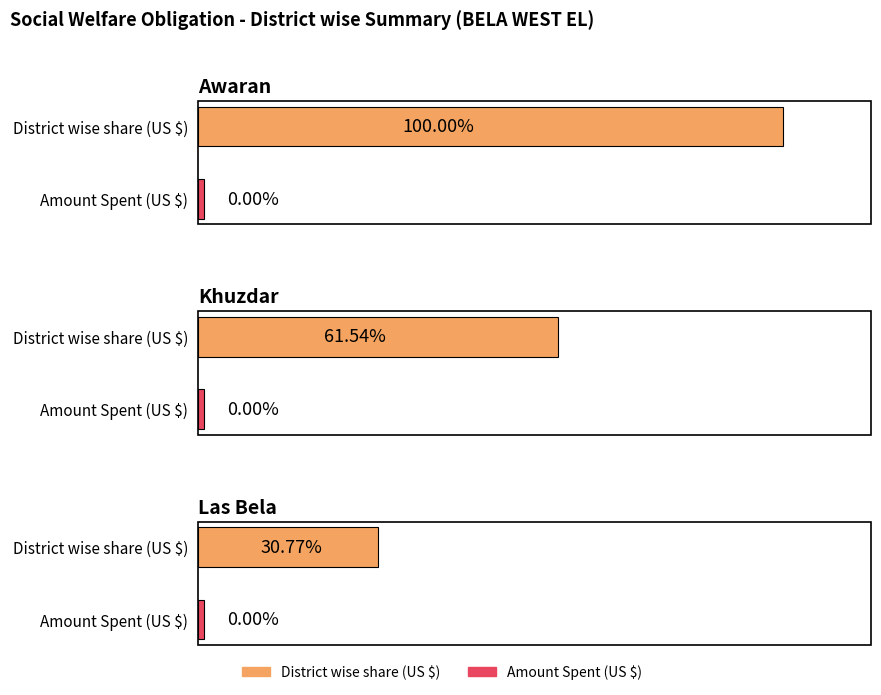

Reading left to right, extract all data points from this chart.

District wise share (US $): Awaran=91826.3	Khuzdar=56508.5	Las Bela=28254.2
Amount Spent (US $): Awaran=0.0	Khuzdar=0.0	Las Bela=0.0